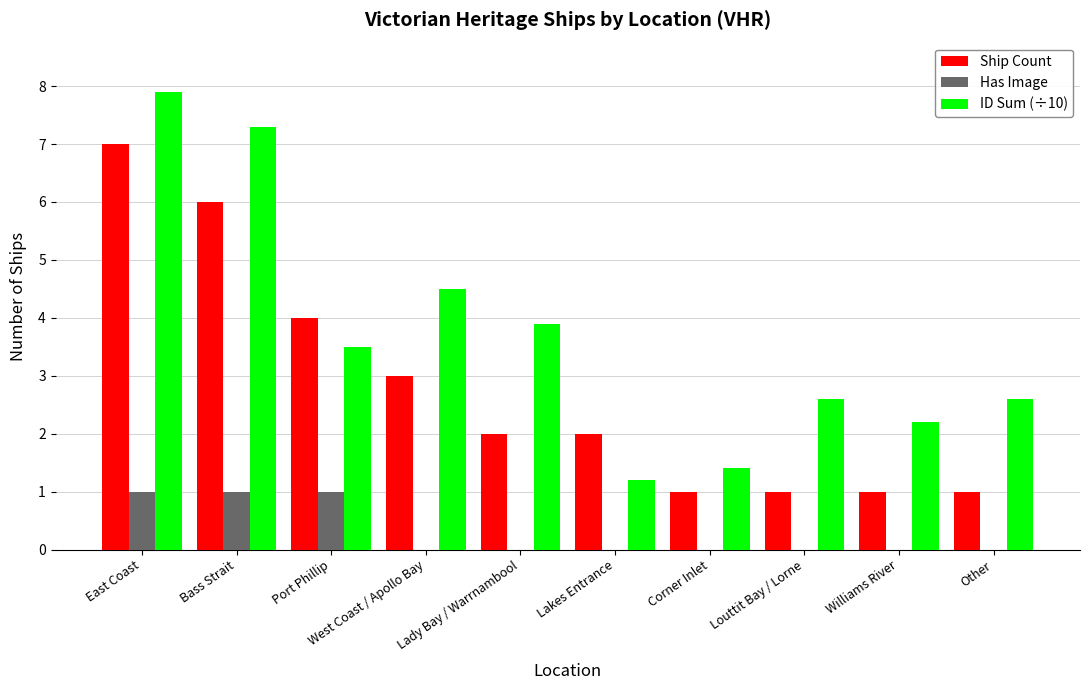

The value of ID Sum (÷10) at Lakes Entrance is 2.0. True or false?

False